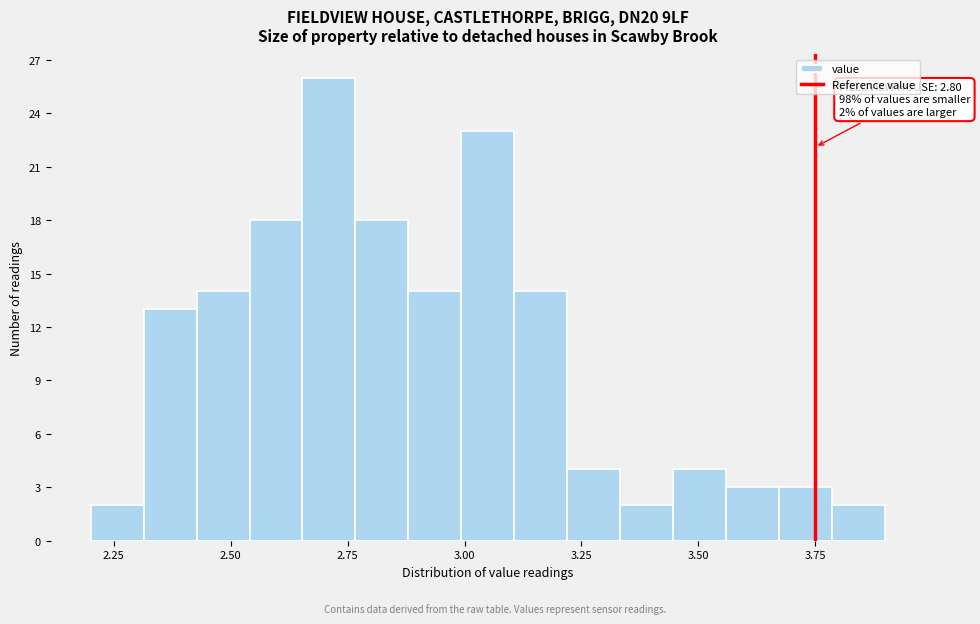

Read against the x-axis, roughly where is the centre of the tallest bar?

2.70